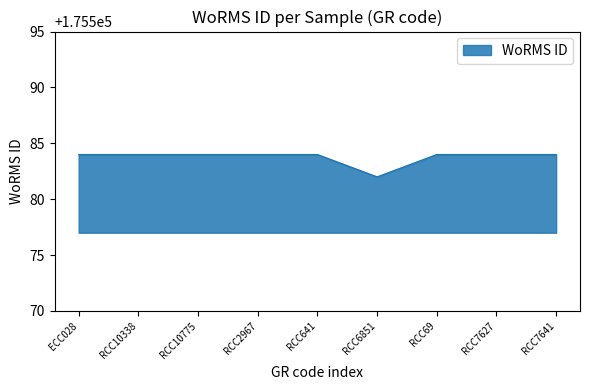

What position from the left is RCC7627?

8